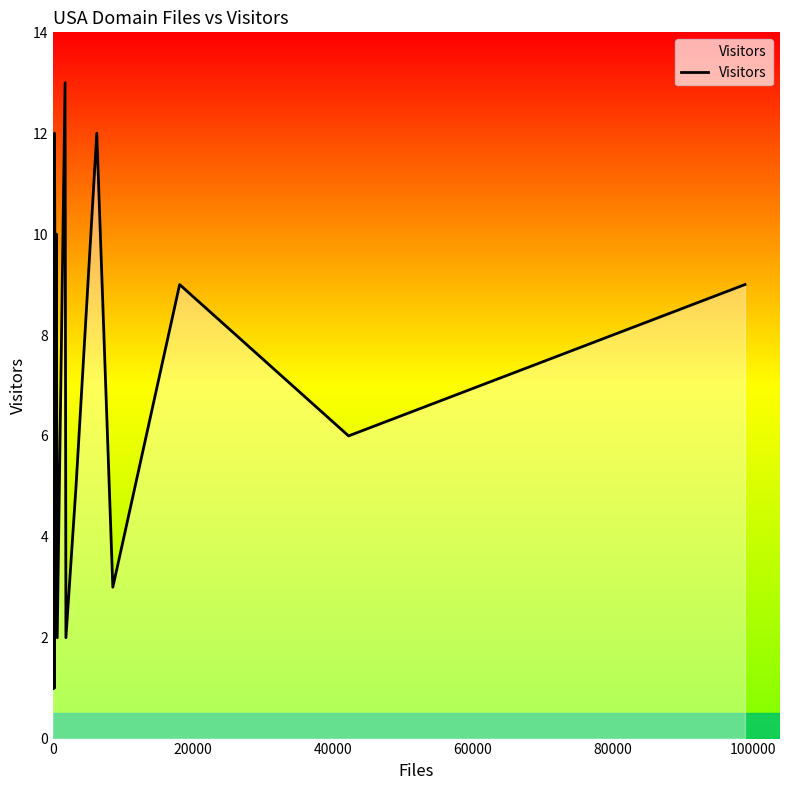

What is the label of the 21st point from the right?

8